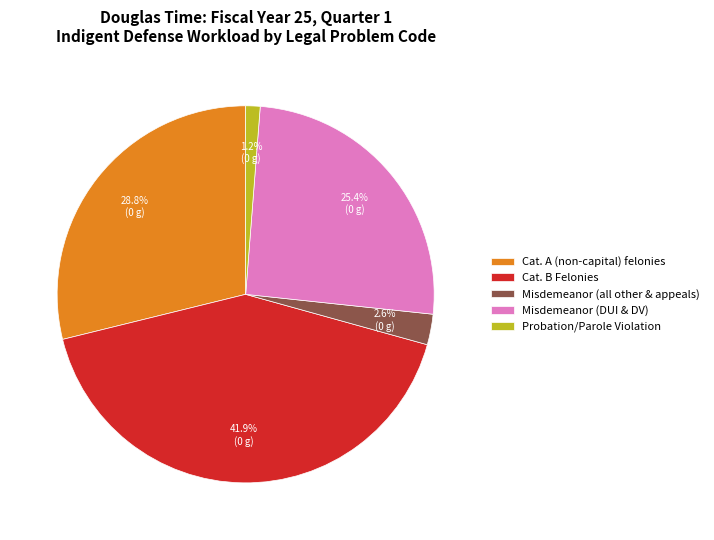

What is the total percentage of Cat. B Felonies and Misdemeanor (all other & appeals)?

44.5%